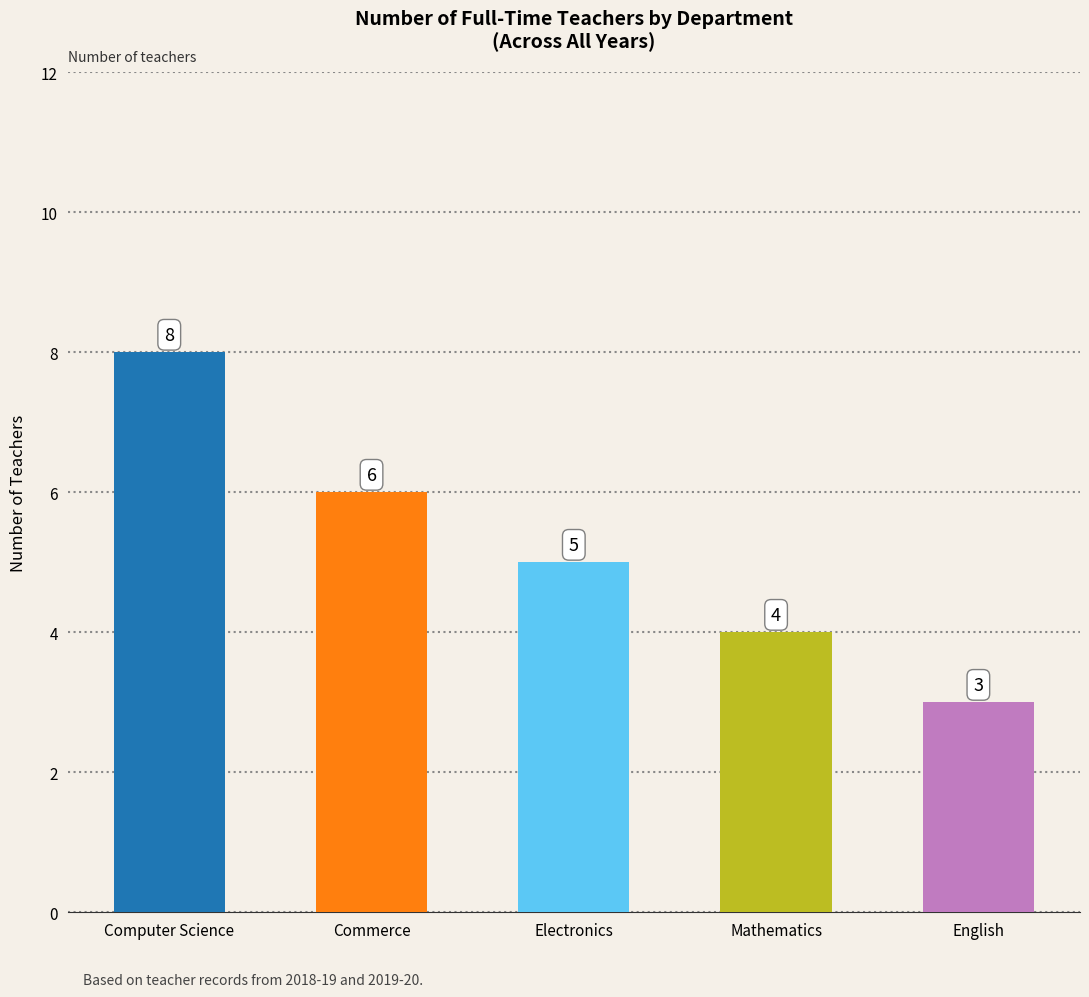

What is the label of the 3rd bar from the left?

Electronics